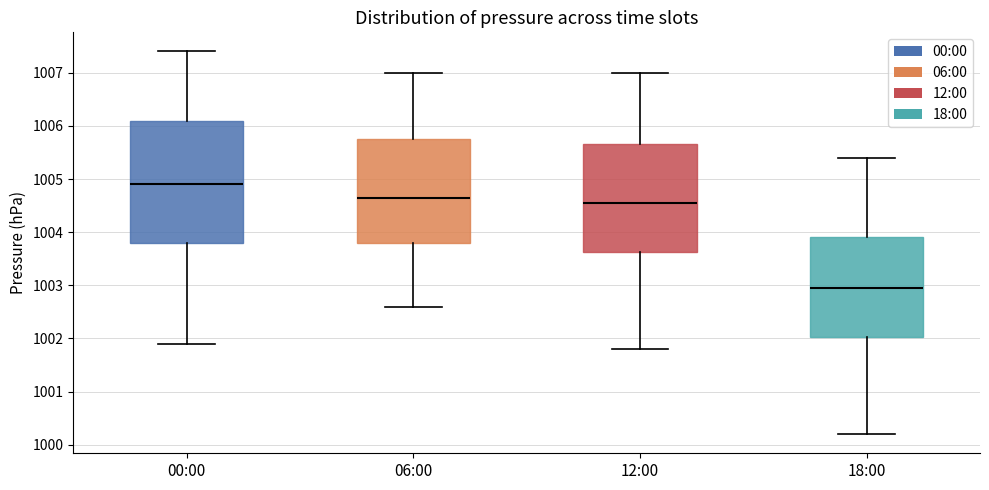

Where is the lower edge of the box for 00:00 on the y-axis? The values are not printed on the chart, so give them approximately, as read against the axis.

1003.8